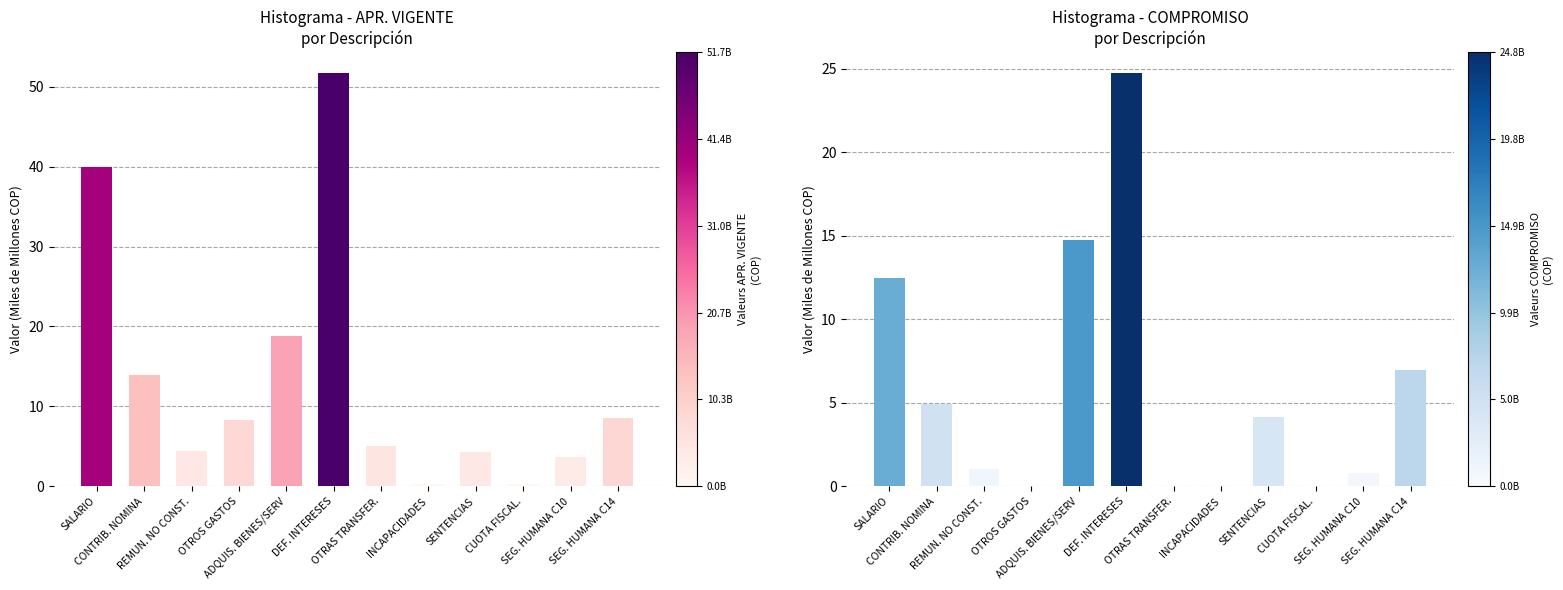

Between SALARIO and CUOTA FISCAL., which is larger?

SALARIO